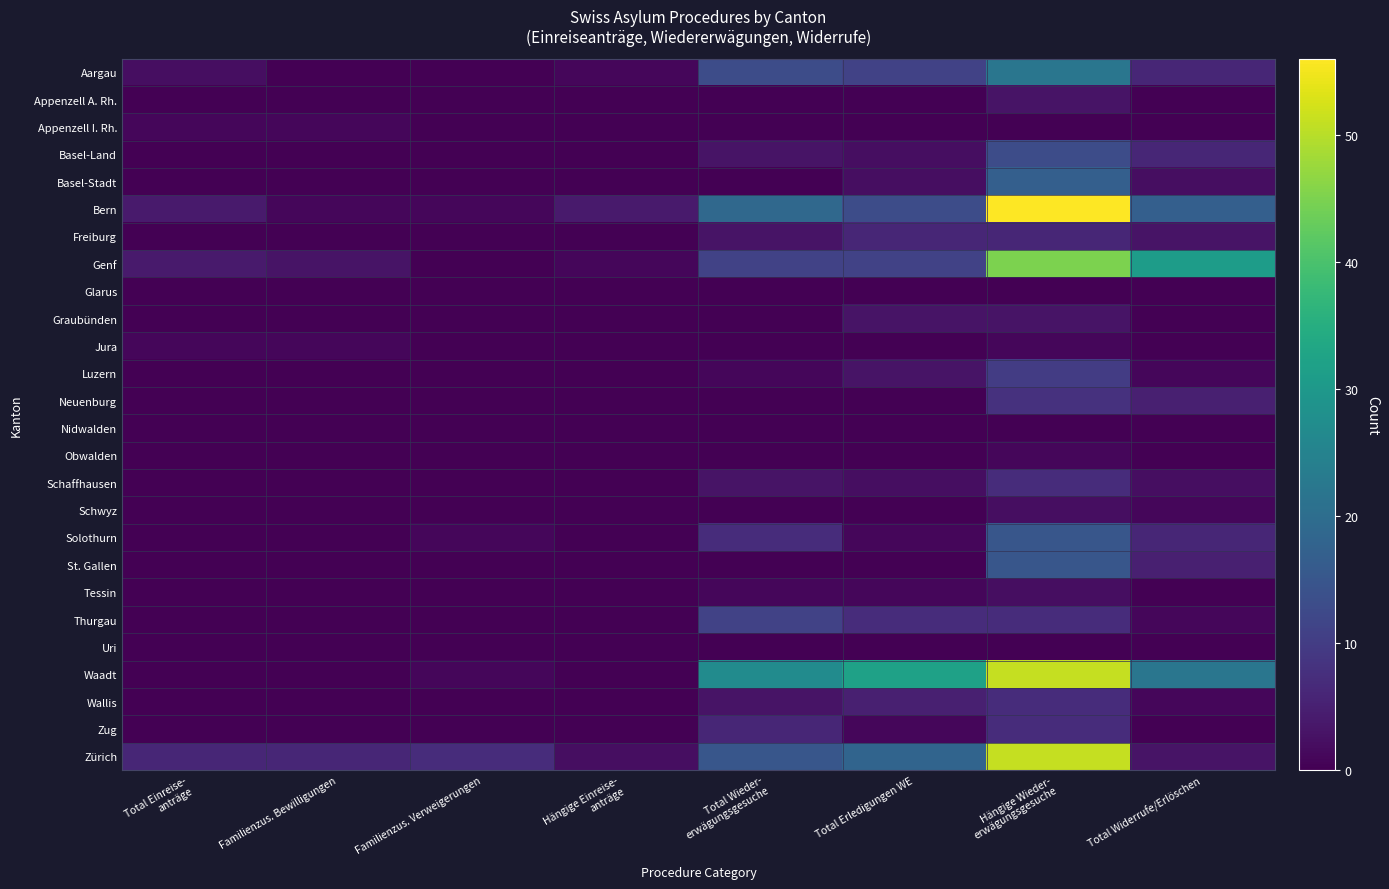

What is the difference between the highest and lowest values at Hängige Einreise-
anträge?

4